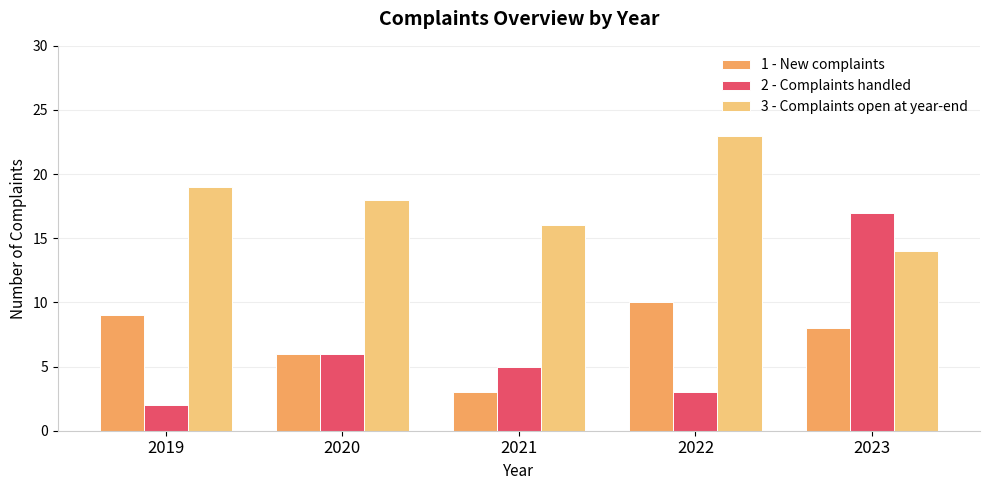

How many bars are there in total?

15